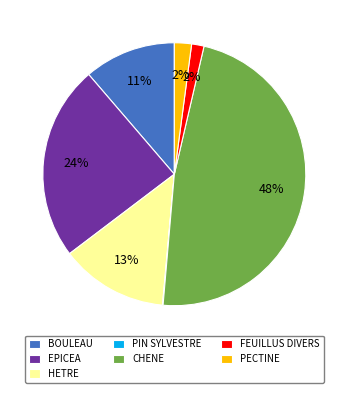

What percentage is the CHENE slice, to the nearest percent?

48%